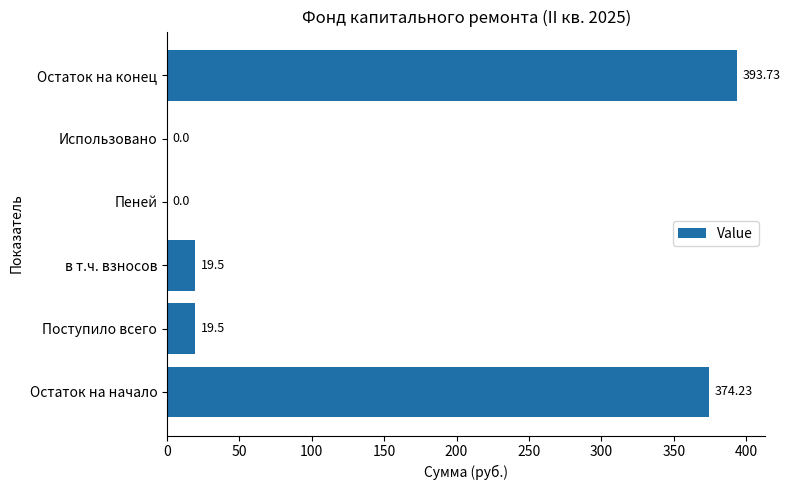

Which has a higher value, Остаток на начало or Пеней?

Остаток на начало